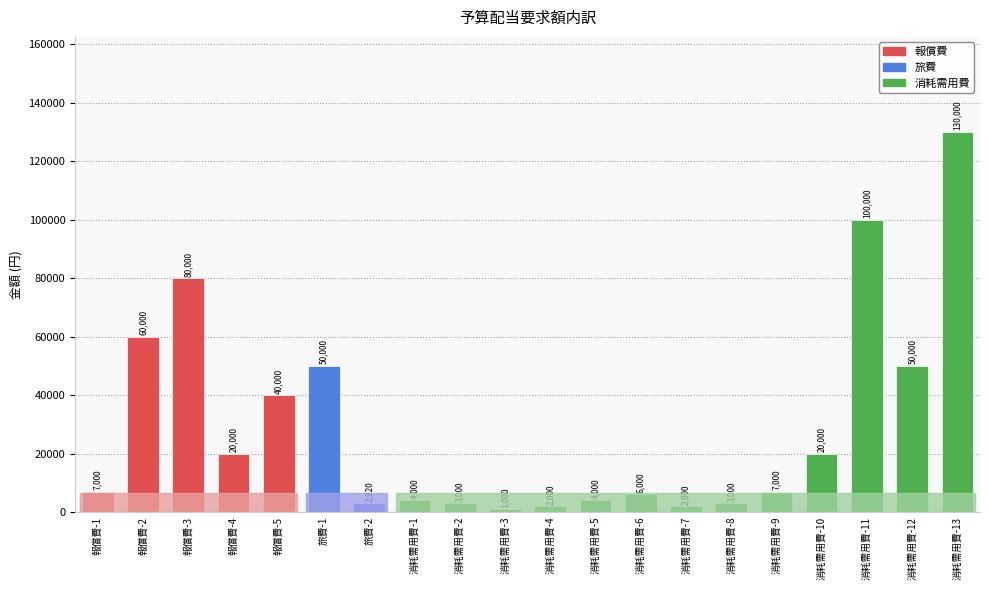

How many data points are less than 7000?

9